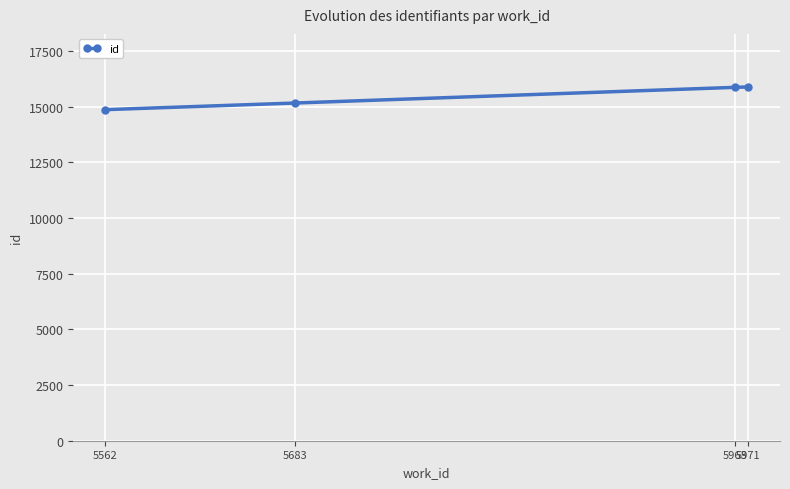

What is the sum of all values?

61763